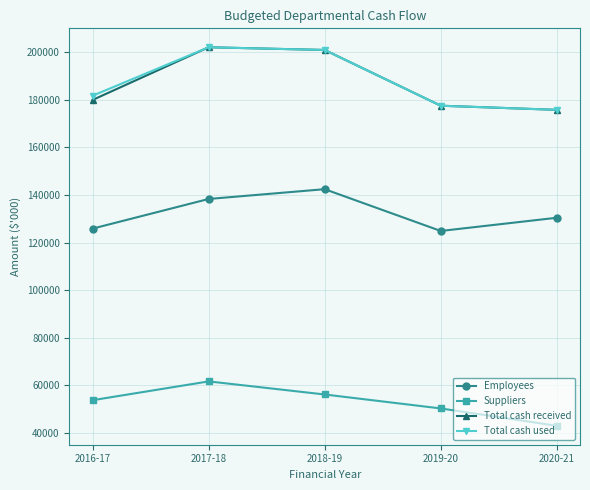

What is the value of the Suppliers point at the 4th from the left?

50361